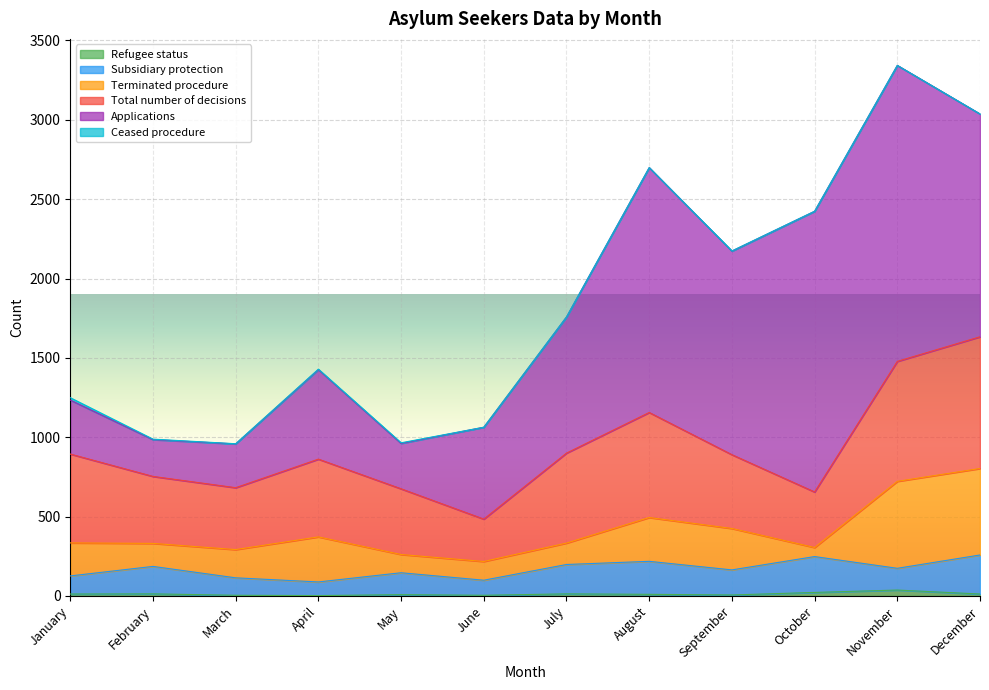

What is the value of the Total number of decisions point at the 3rd from the left?

390